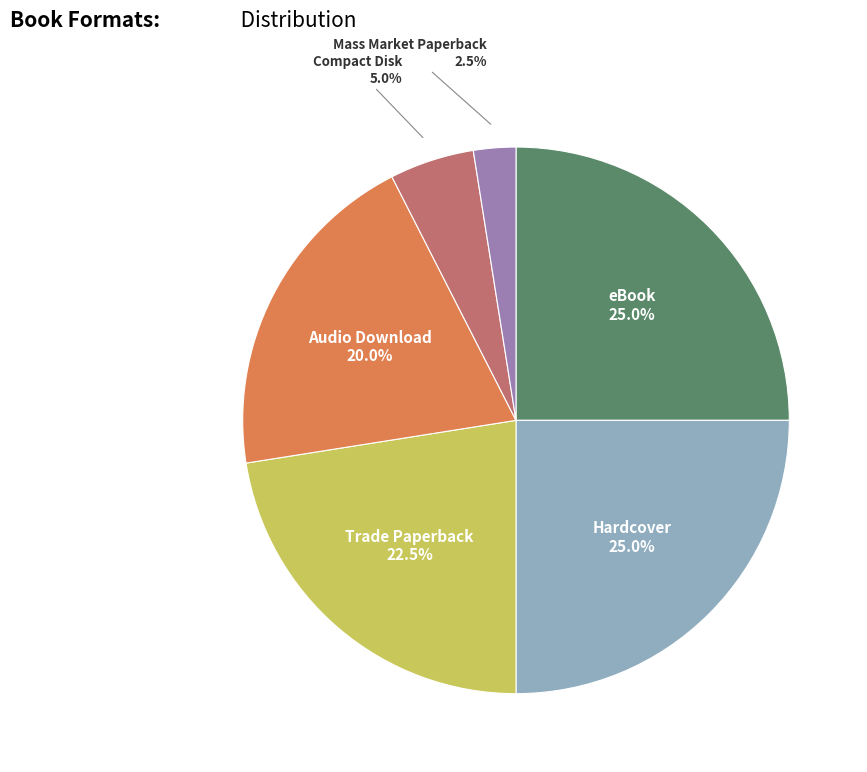

Is there a majority slice in this chart?

No